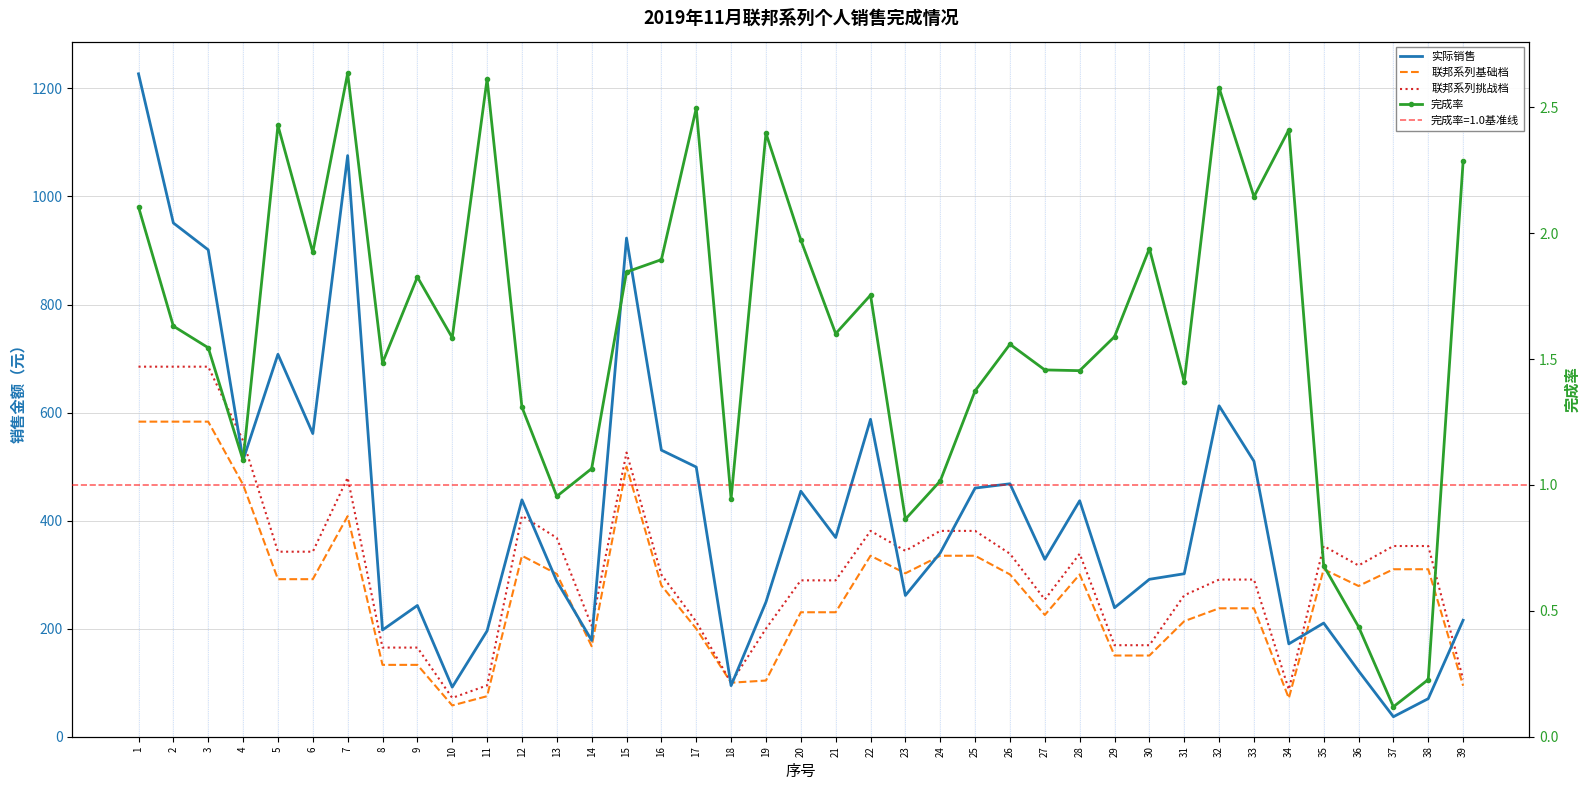

Read the 联邦系列挑战档 value at 10.

71.8